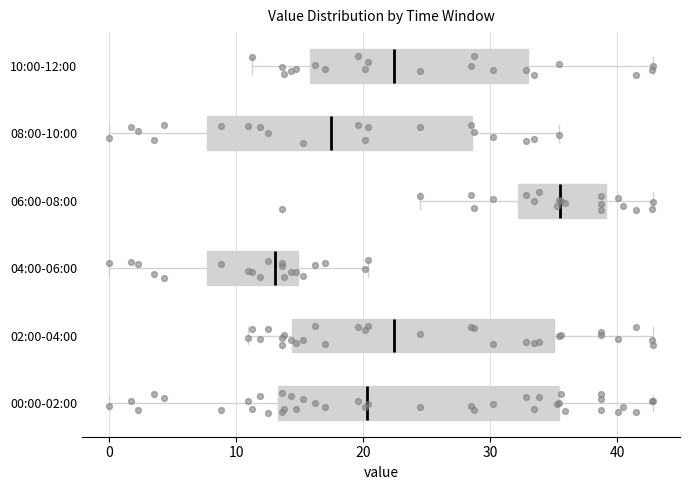

Reading bottom to top, read every box against the x-axis: the position of its median line, the range the box covers, and the ends of its whiskers. The values are not printed on the chart, so give them approximately, as read against the axis.

00:00-02:00: median 20, box 13 to 35, whiskers 0 to 43
02:00-04:00: median 22, box 14 to 35, whiskers 11 to 43
04:00-06:00: median 13, box 8 to 15, whiskers 0 to 20
06:00-08:00: median 35, box 32 to 39, whiskers 24 to 43
08:00-10:00: median 17, box 8 to 29, whiskers 0 to 35
10:00-12:00: median 22, box 16 to 33, whiskers 11 to 43